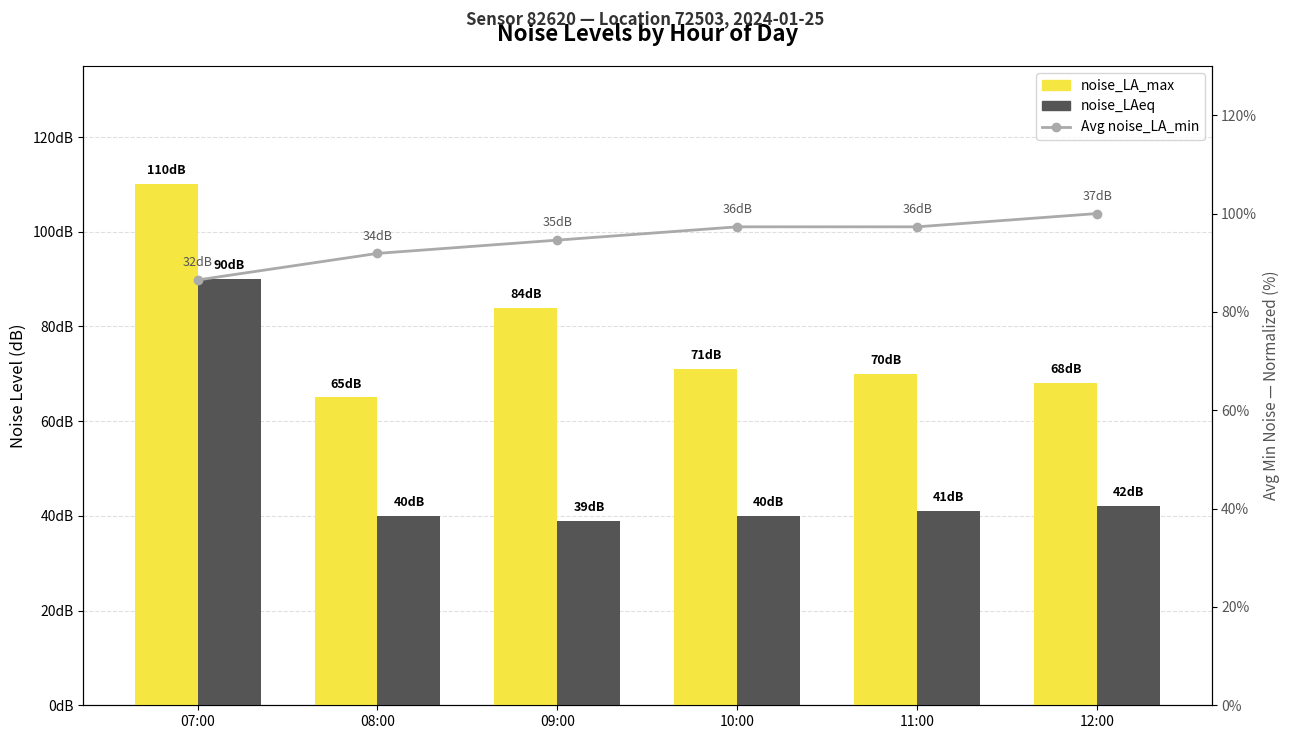

At how many categories does at least one series exceed 88?

6